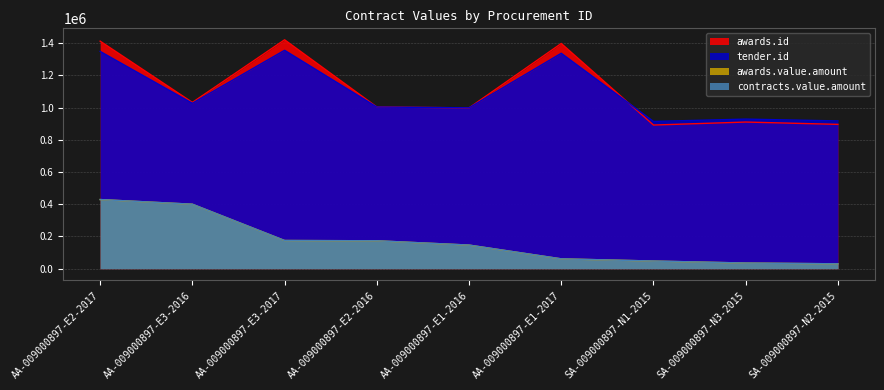

What is the sum of the awards.value.amount values at AA-009000897-E1-2017 and SA-009000897-N2-2015?

91202.1